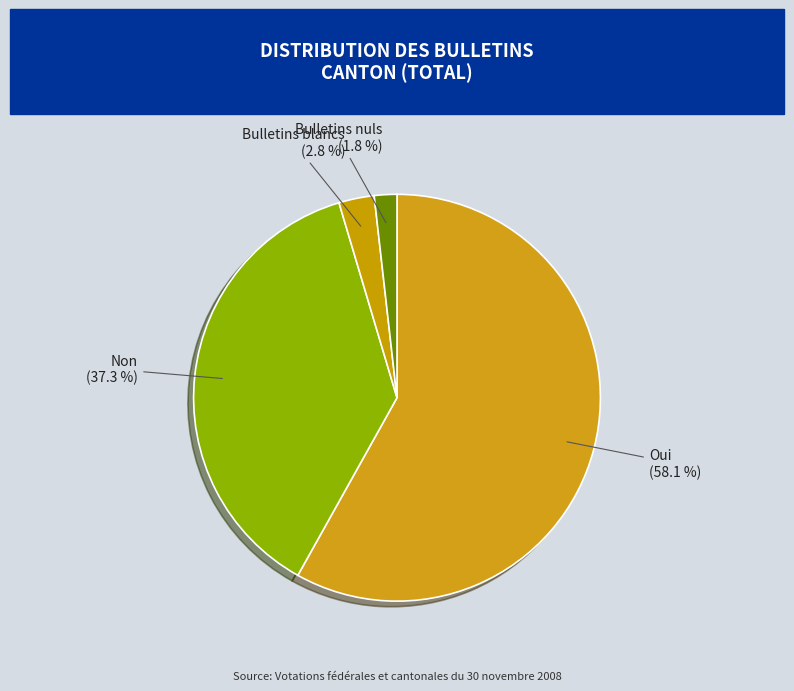

Count the number of slices in the pie.

4